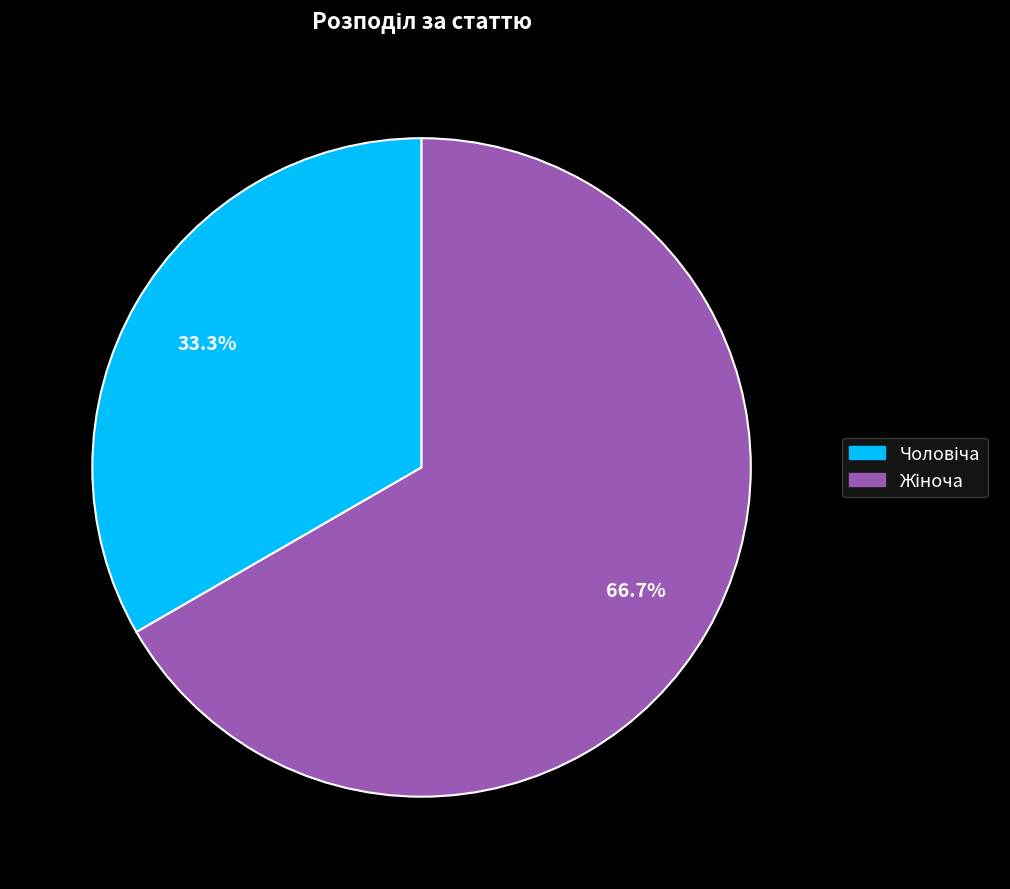

Does any single category account for the majority?

Yes